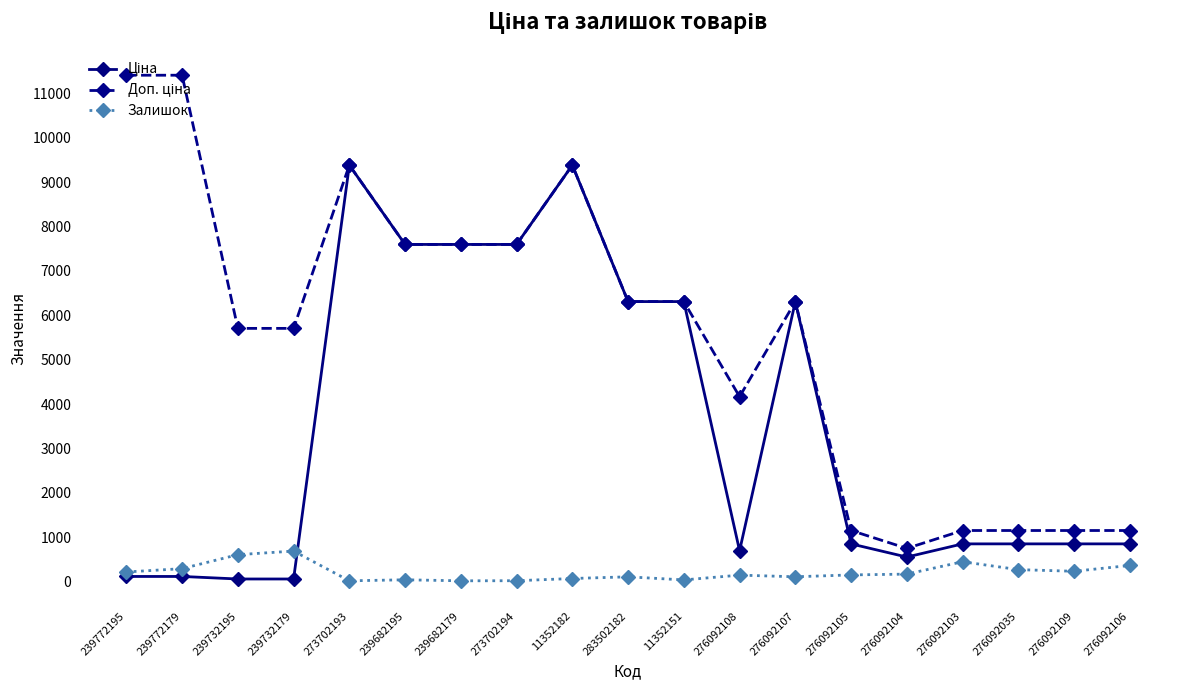

True or false: Залишок has more than 2 points higher than both neighbors.

True